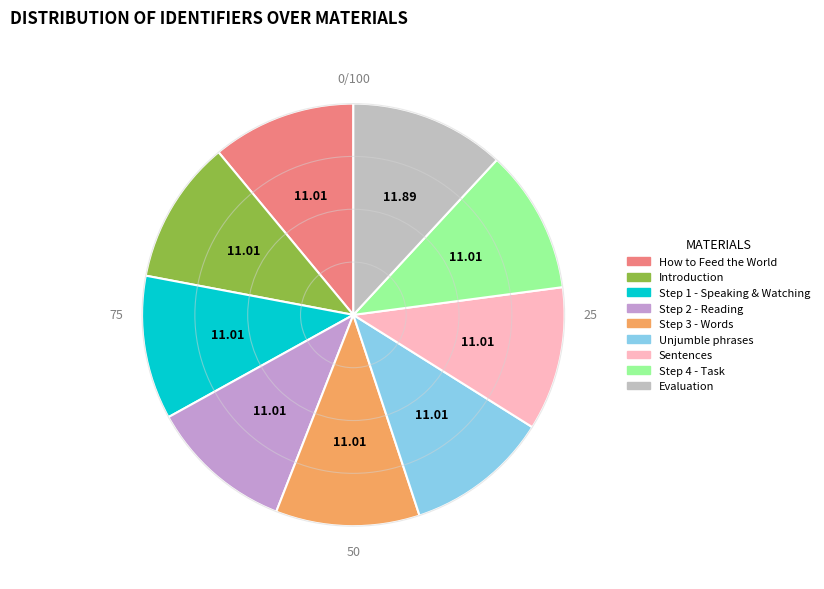

What is the largest slice in the pie chart?

Evaluation